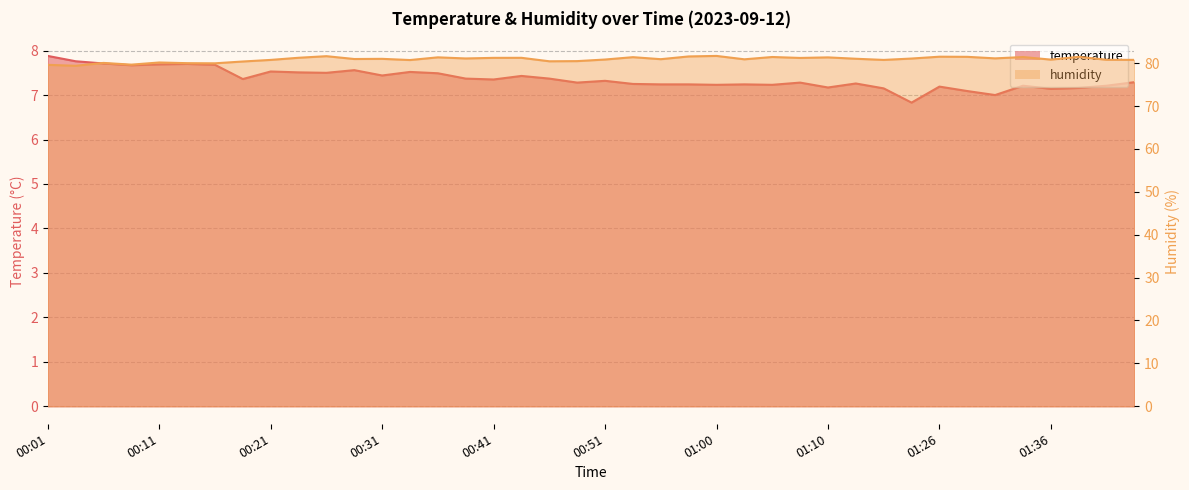

True or false: humidity and temperature cross at least once.

False